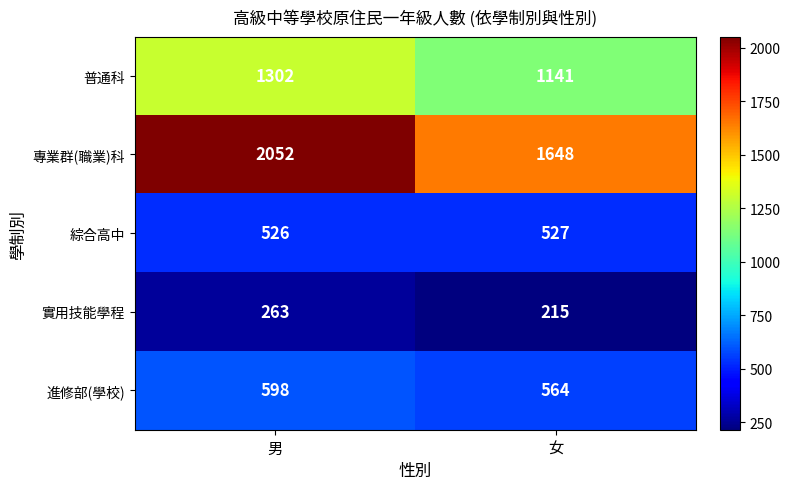

At how many categories does at least one series exceed 464?

2